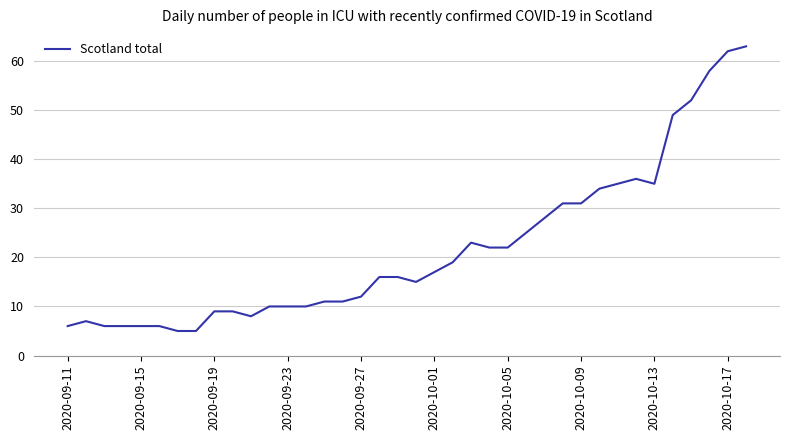

What is the smallest value displayed?

5